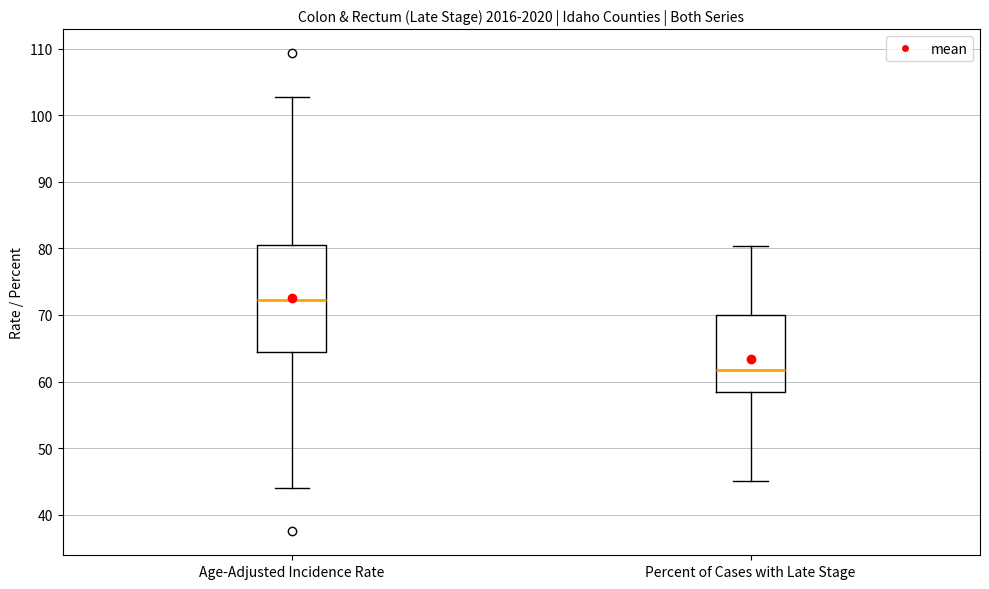

Which box's median line is the lowest?

Percent of Cases with Late Stage